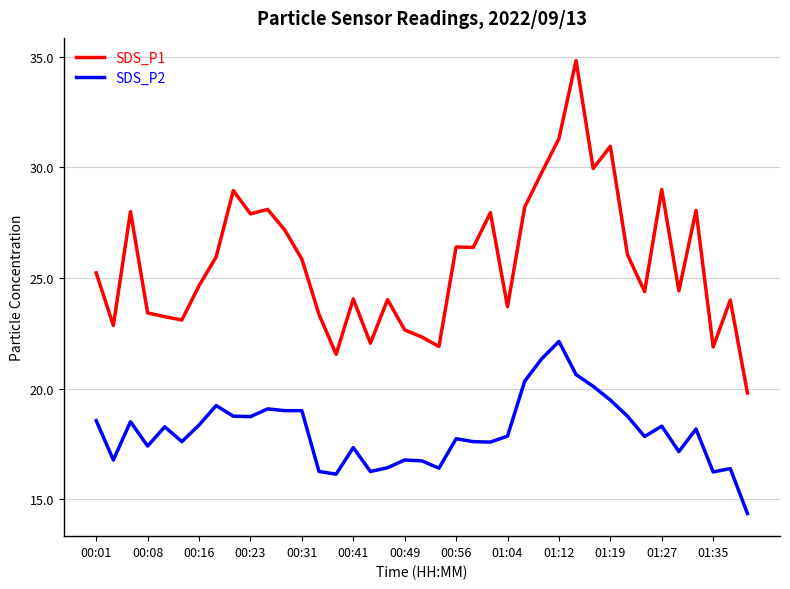

True or false: SDS_P1 and SDS_P2 cross at least once.

False